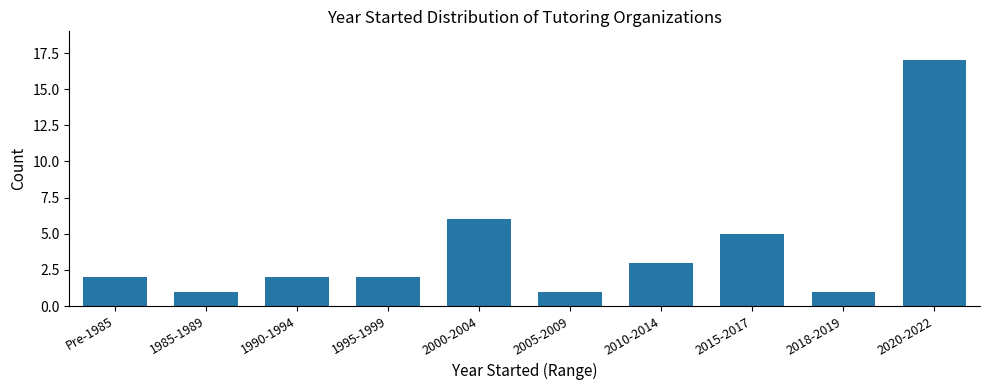

What is the greatest value displayed?

17